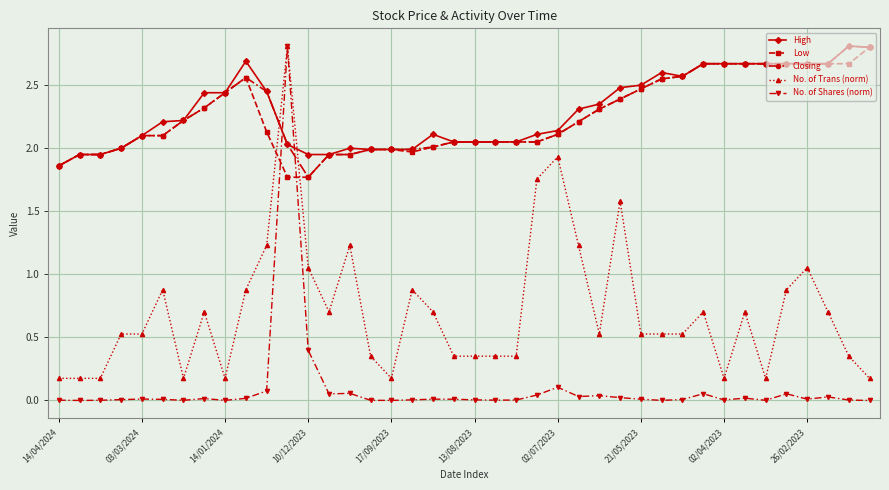

True or false: Low and No. of Trans (norm) intersect in this chart.

True